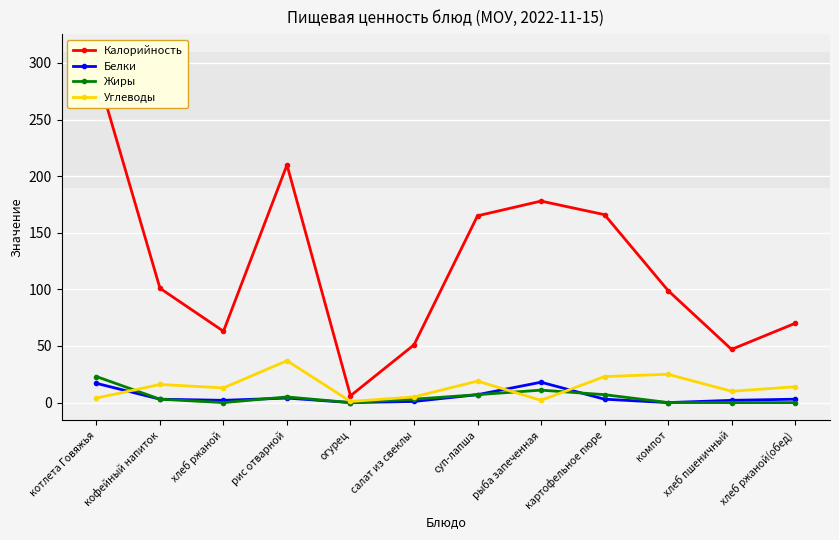

What is the difference between the maximum and minimum values in the Белки series?

18.0